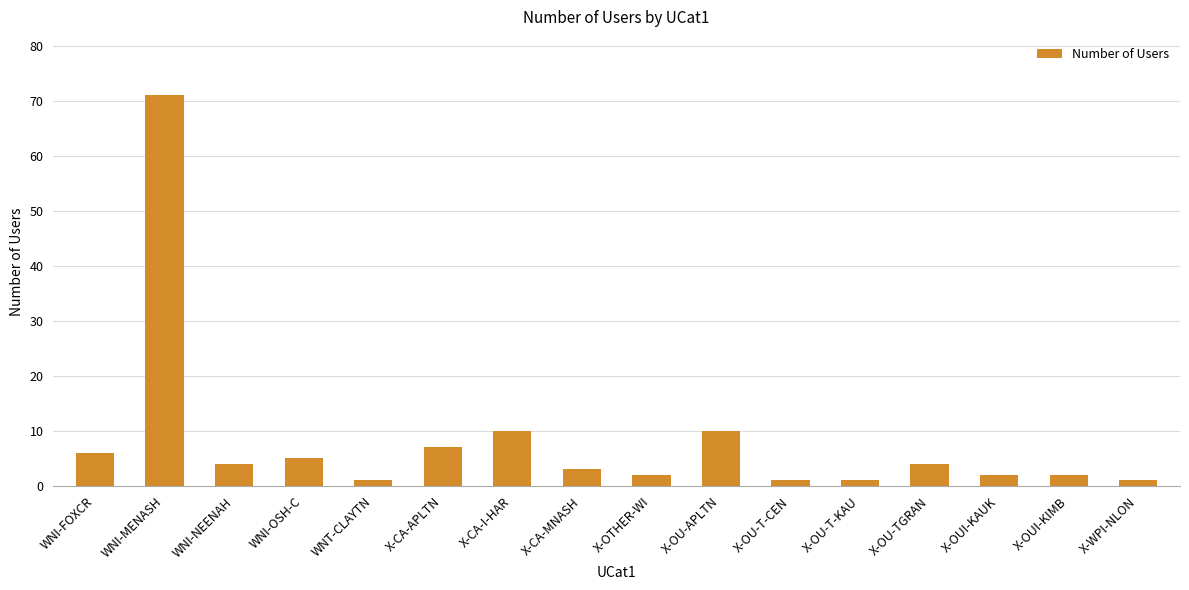

Read the value at WNI-NEENAH.

4